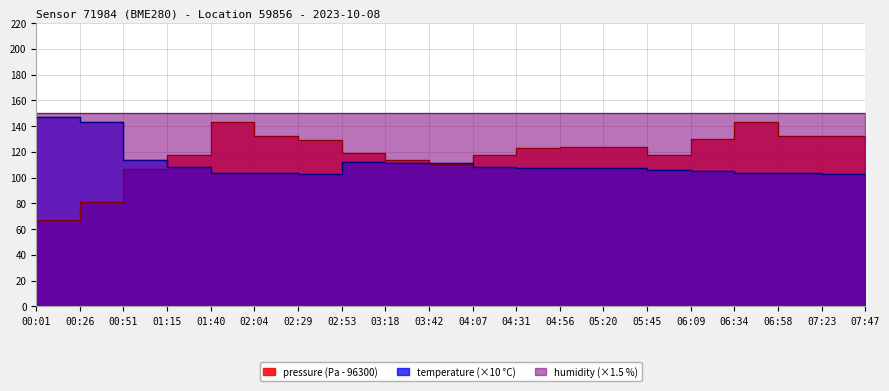

The temperature series shows 77.6 at 00:26. True or false?

False